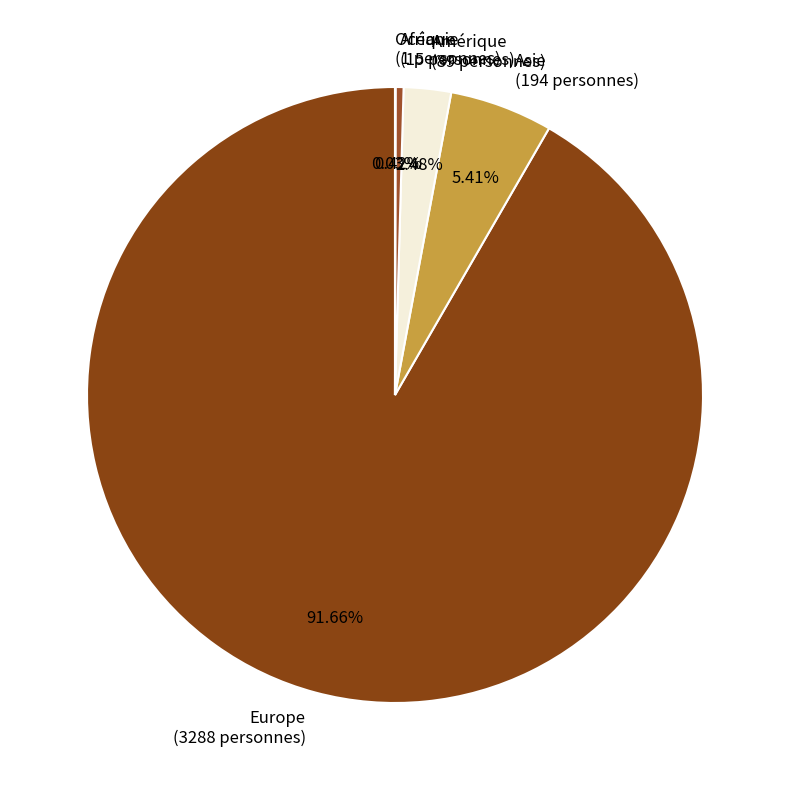

Is the sum of Amérique (89 personnes) and Afrique (15 personnes) greater than half?

No